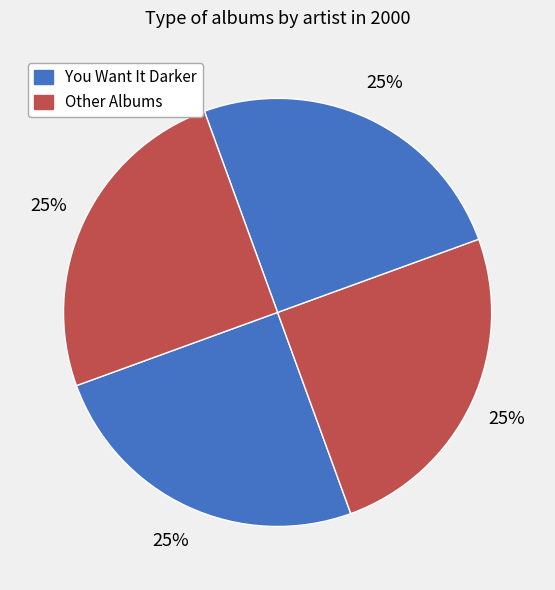

Count the number of slices in the pie.

4